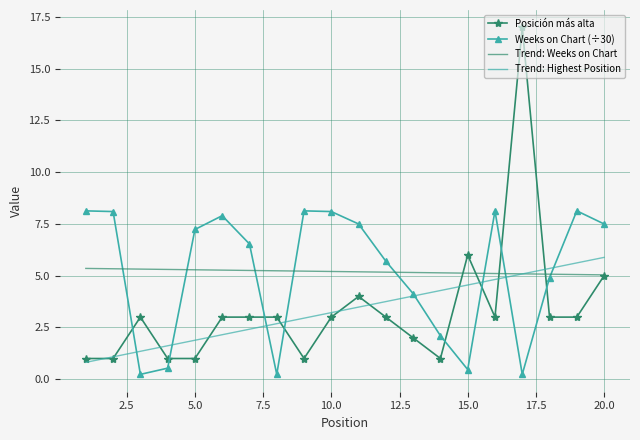

Which series has the widest spread of values?

Posición más alta